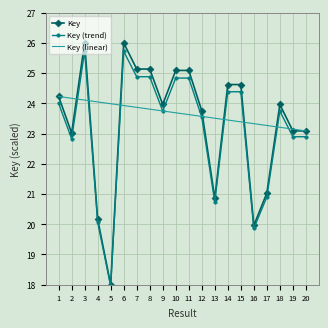

Which series changed the most between 11 and 18?

Key